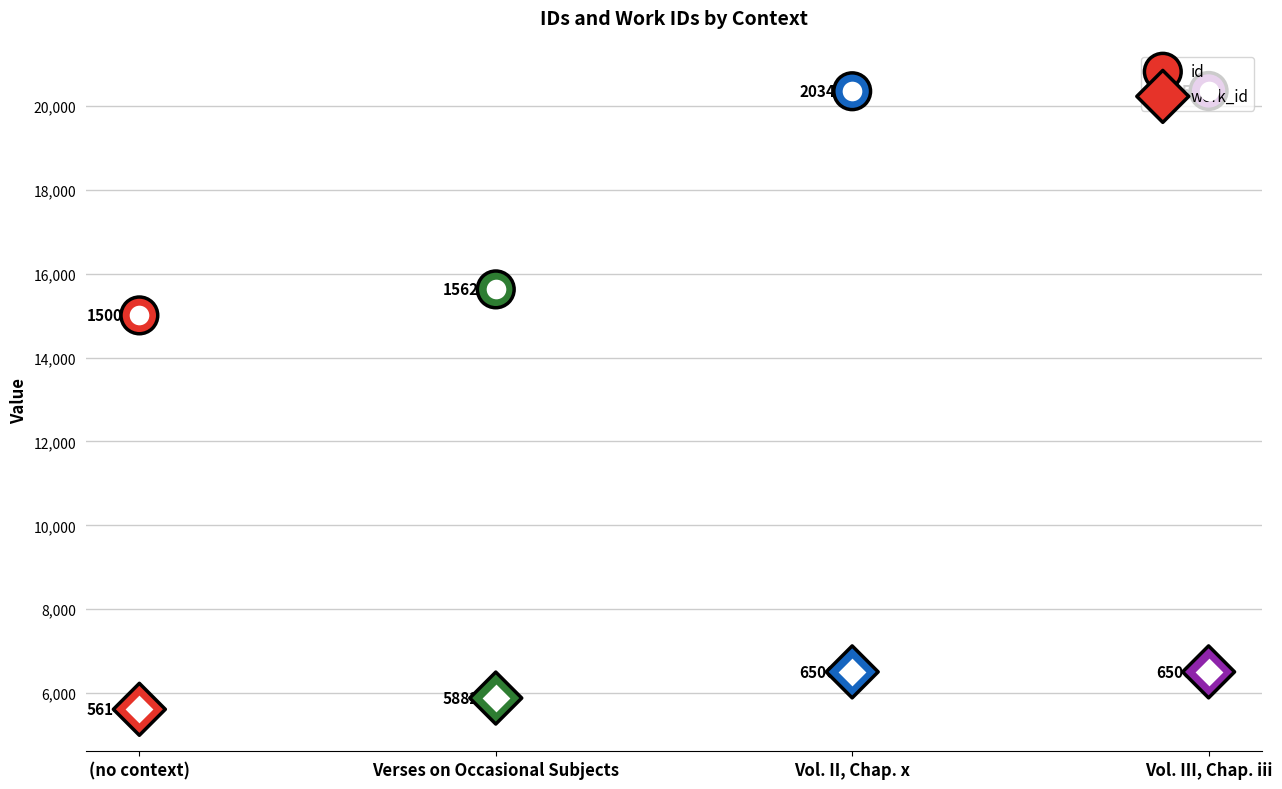

Is the value of id at Verses on Occasional Subjects greater than the value of work_id at Vol. II, Chap. x?

Yes